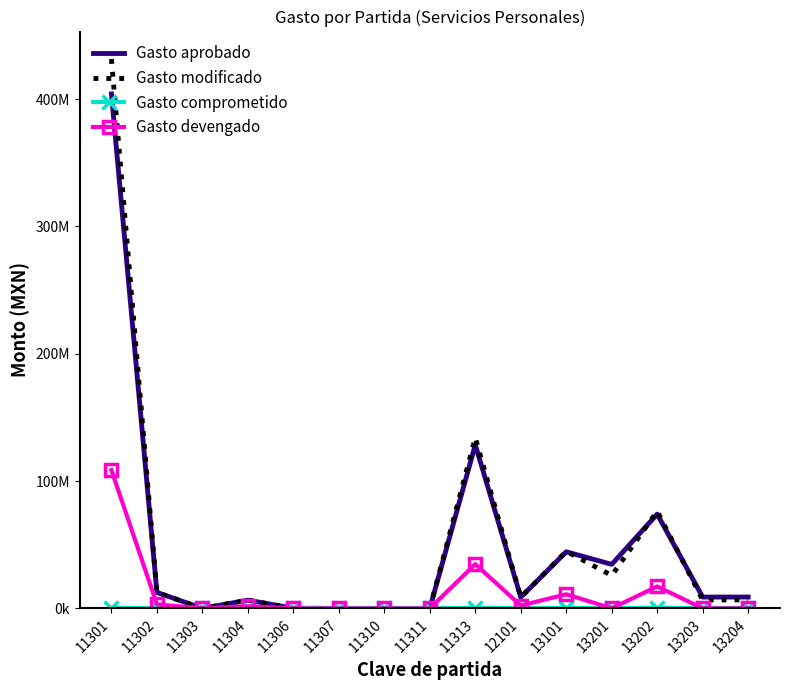

At 13101, list the series in order from largest to smallest.

Gasto modificado, Gasto aprobado, Gasto devengado, Gasto comprometido